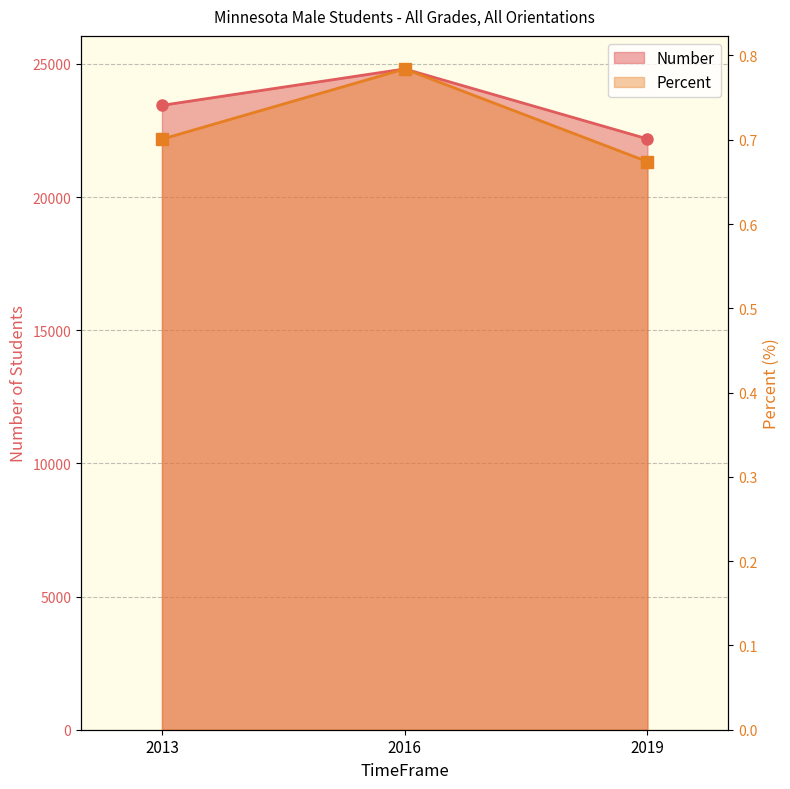

How many data points in Number are above 23442?

1